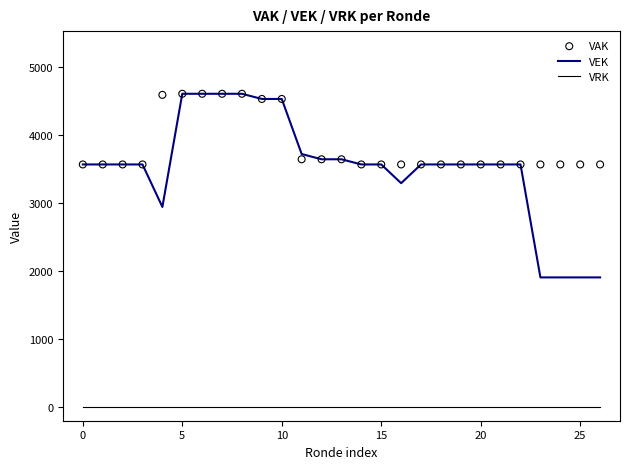

Which series reaches the minimum Y coordinate?

VRK